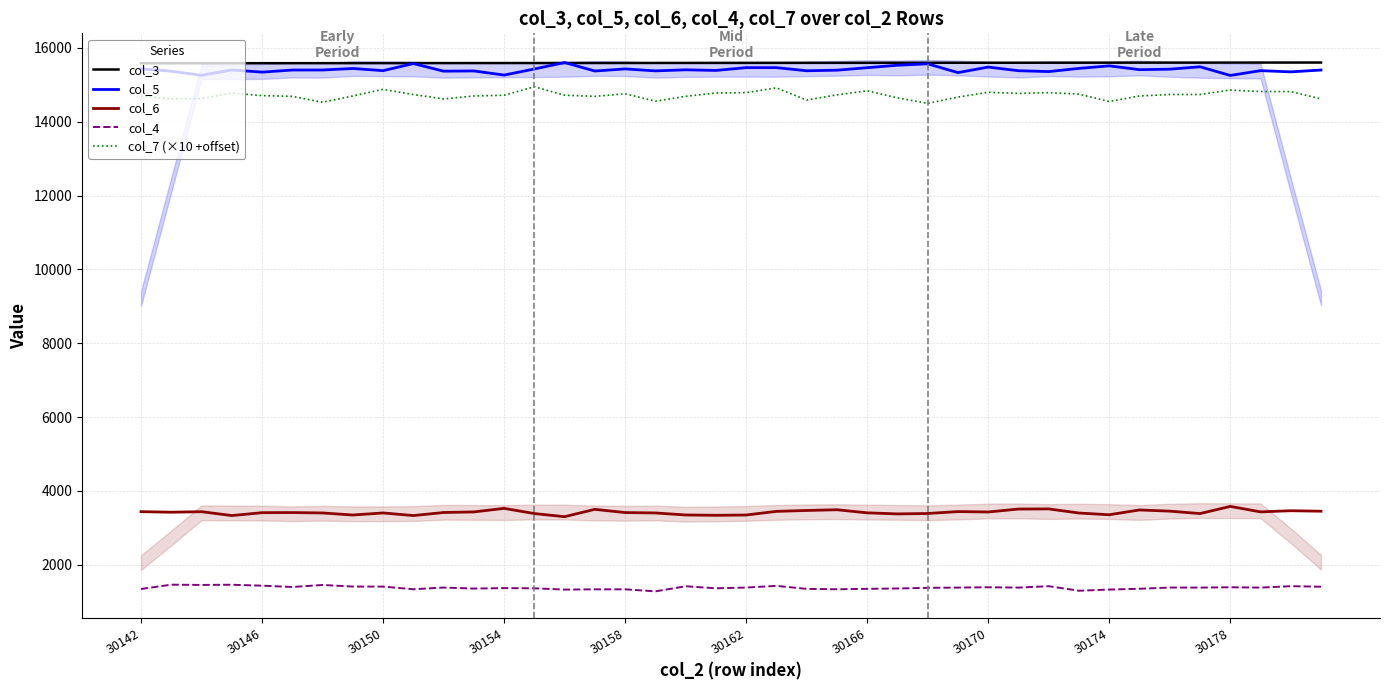

Reading left to right, transcribe all the data shown in this chart.

col_3: 15585.8	15586.4	15586.9	15587.4	15587.9	15588.4	15589.0	15589.5	15590.0	15590.5	15591.0	15591.5	15592.1	15592.6	15593.1	15593.6	15594.1	15594.6	15595.1	15595.7	15596.2	15596.7	15597.2	15597.8	15598.3	15598.8	15599.3	15599.8	15600.3	15600.9	15601.4	15601.9	15602.4	15602.9	15603.4	15603.9	15604.5	15605.0	15605.5	15606.0
col_5: 15436.0	15370.0	15261.0	15404.0	15346.0	15403.0	15404.0	15445.0	15386.0	15578.0	15372.0	15378.0	15266.0	15431.0	15606.0	15376.0	15433.0	15380.0	15409.0	15392.0	15468.0	15468.0	15383.0	15399.0	15466.0	15533.0	15571.0	15333.0	15483.0	15384.0	15361.0	15447.0	15516.0	15413.0	15426.0	15491.0	15256.0	15386.0	15353.0	15403.0
col_6: 3440.0	3425.0	3439.0	3334.0	3412.0	3415.0	3405.0	3349.0	3405.0	3334.0	3417.0	3433.0	3529.0	3388.0	3304.0	3503.0	3415.0	3405.0	3350.0	3341.0	3349.0	3448.0	3472.0	3492.0	3408.0	3379.0	3390.0	3442.0	3431.0	3511.0	3514.0	3403.0	3356.0	3486.0	3454.0	3388.0	3582.0	3434.0	3465.0	3452.0
col_4: 1345.0	1462.0	1455.0	1460.0	1435.0	1399.0	1454.0	1411.0	1410.0	1338.0	1384.0	1357.0	1369.0	1364.0	1329.0	1336.0	1336.0	1281.0	1419.0	1364.0	1384.0	1430.0	1348.0	1338.0	1349.0	1359.0	1376.0	1383.0	1392.0	1383.0	1421.0	1298.0	1330.0	1351.0	1384.0	1383.0	1392.0	1383.0	1421.0	1407.0
col_7 (×10 +offset): 14700.0	14620.0	14630.0	14780.0	14710.0	14690.0	14530.0	14700.0	14880.0	14740.0	14620.0	14700.0	14720.0	14950.0	14720.0	14690.0	14760.0	14560.0	14690.0	14780.0	14790.0	14920.0	14590.0	14730.0	14840.0	14650.0	14500.0	14670.0	14800.0	14770.0	14790.0	14750.0	14550.0	14700.0	14740.0	14740.0	14860.0	14820.0	14820.0	14620.0